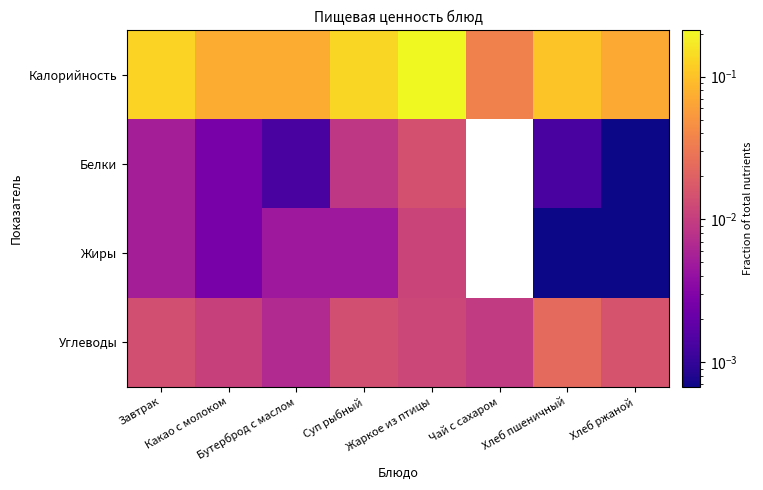

Between Бутерброд с маслом and Хлеб ржаной, which is larger?

Бутерброд с маслом